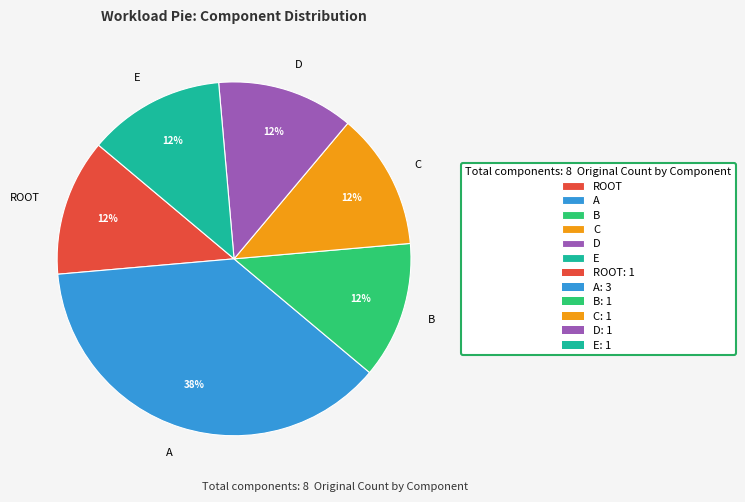

Combined, do E and B account for over 50%?

No